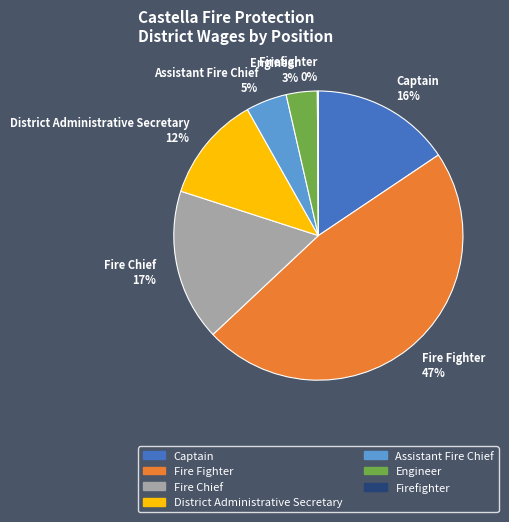

Which category has the biggest portion of the pie?

Fire Fighter